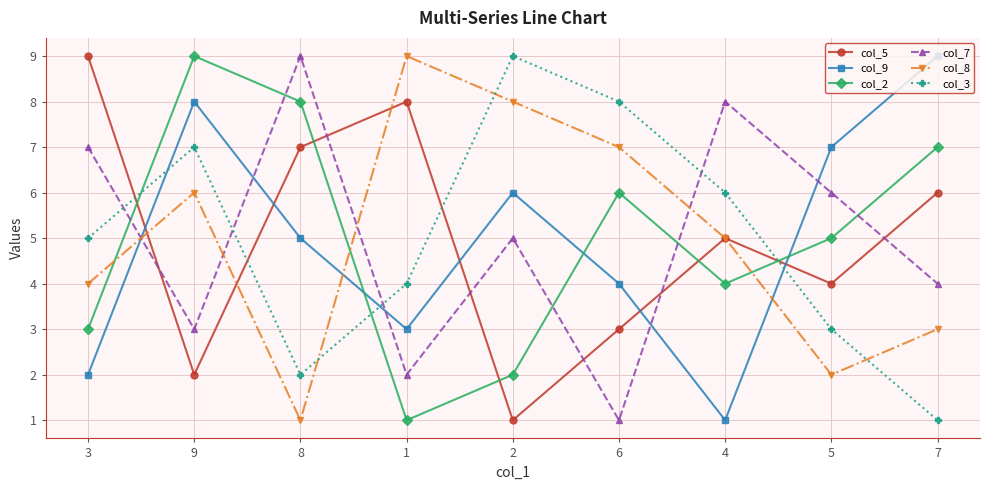

At 9, list the series in order from smallest to largest.

col_5, col_7, col_8, col_3, col_9, col_2